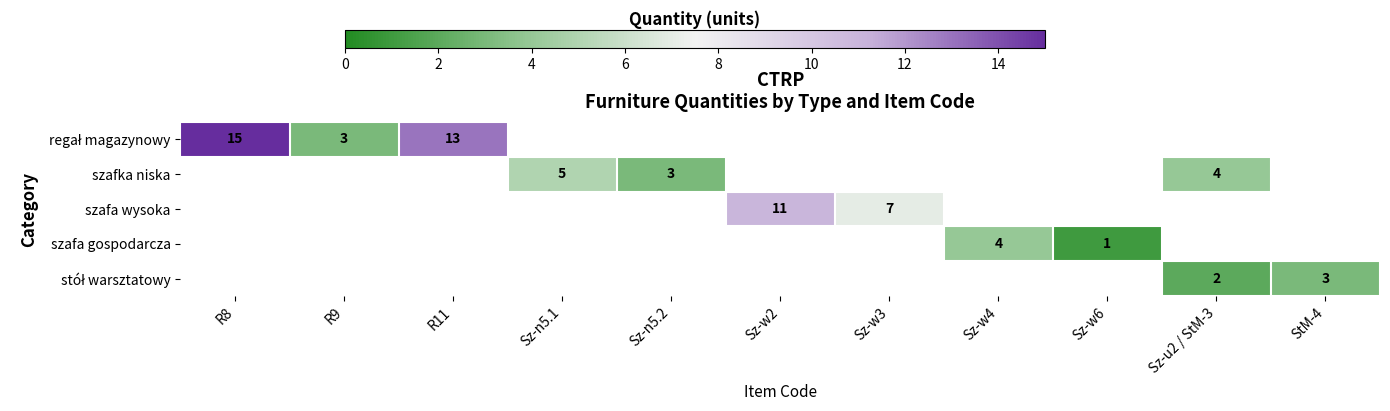

The szafa gospodarcza series shows 4 at Sz-w4. True or false?

True